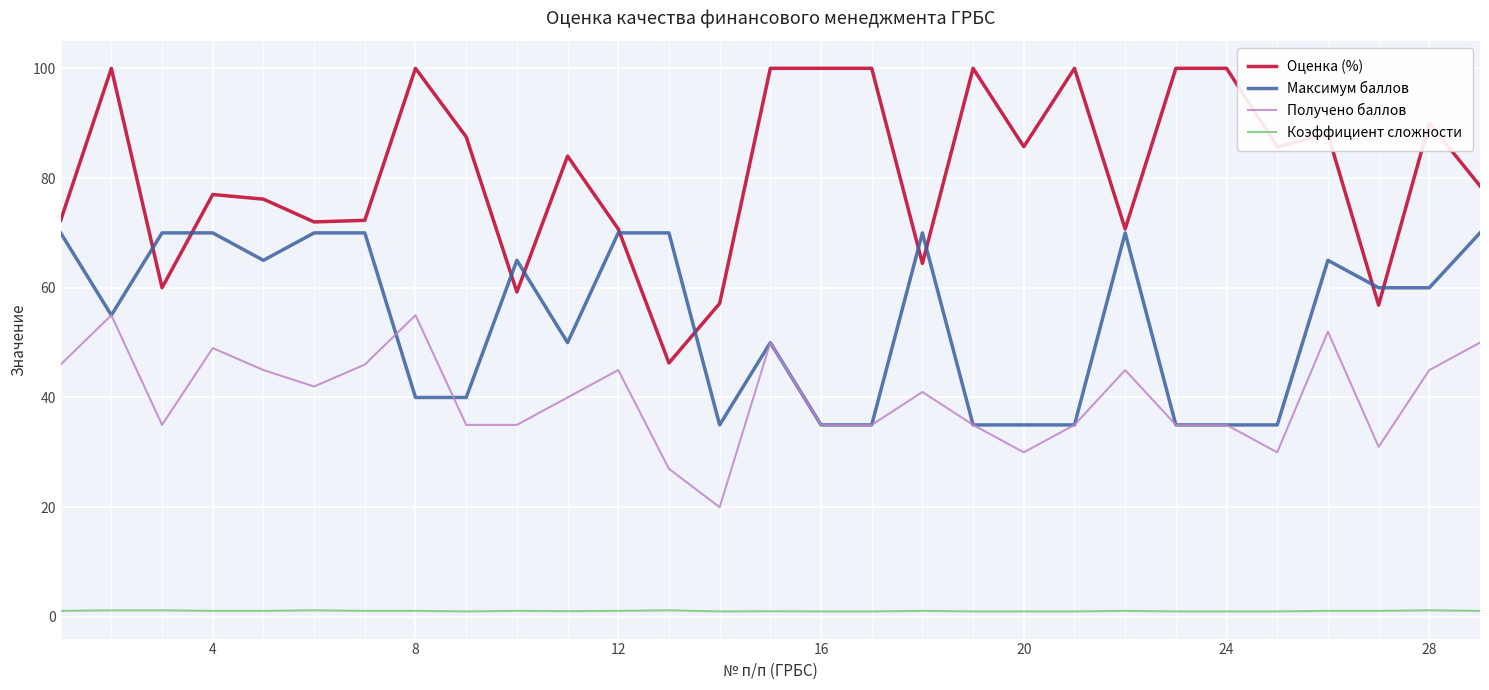

True or false: Коэффициент сложности and Оценка (%) intersect in this chart.

False